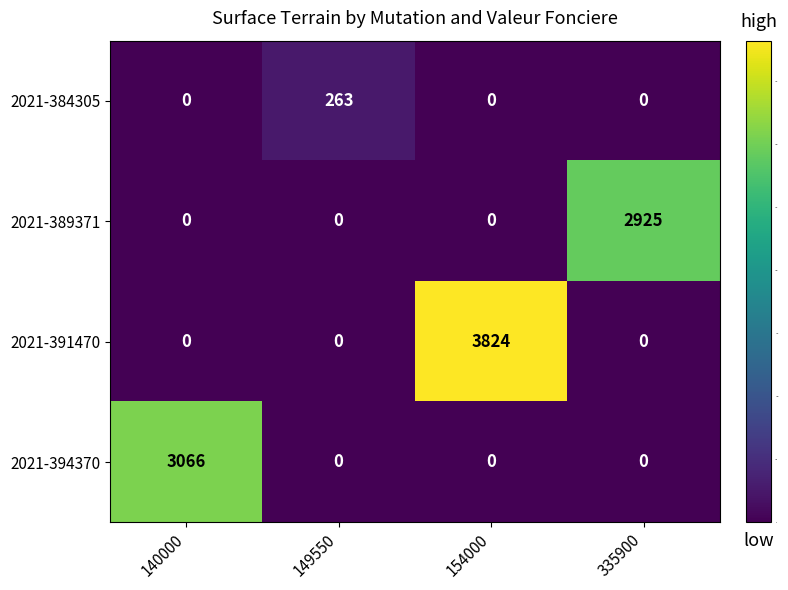

How many data points does each series have?

4